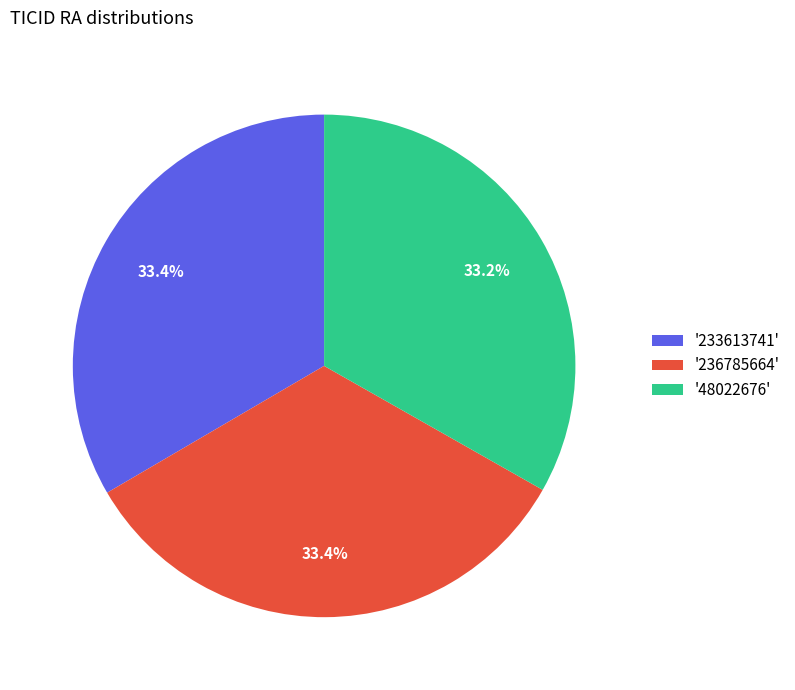

What percentage is NOT represented by '48022676'?

66.8%